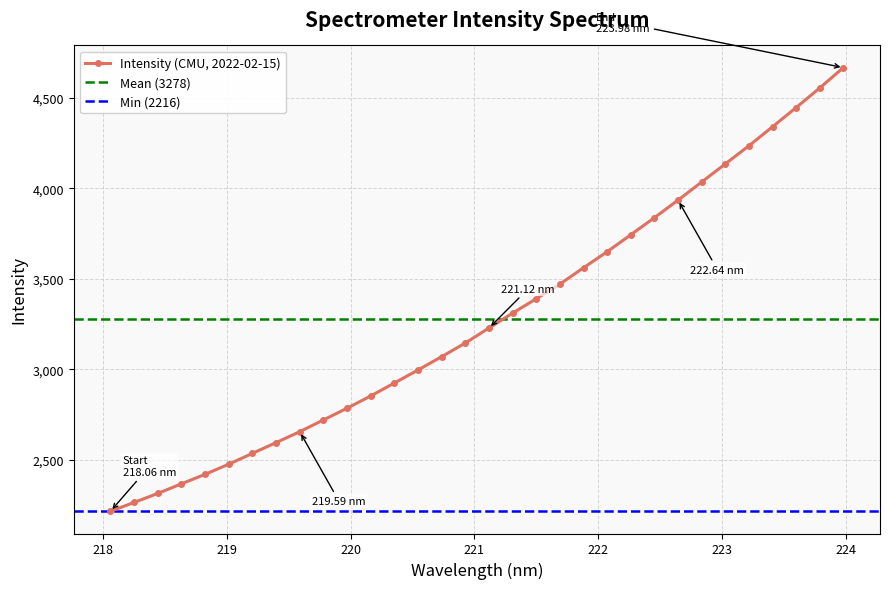

How many values in the Intensity (CMU, 2022-02-15) series are below 3228?

16